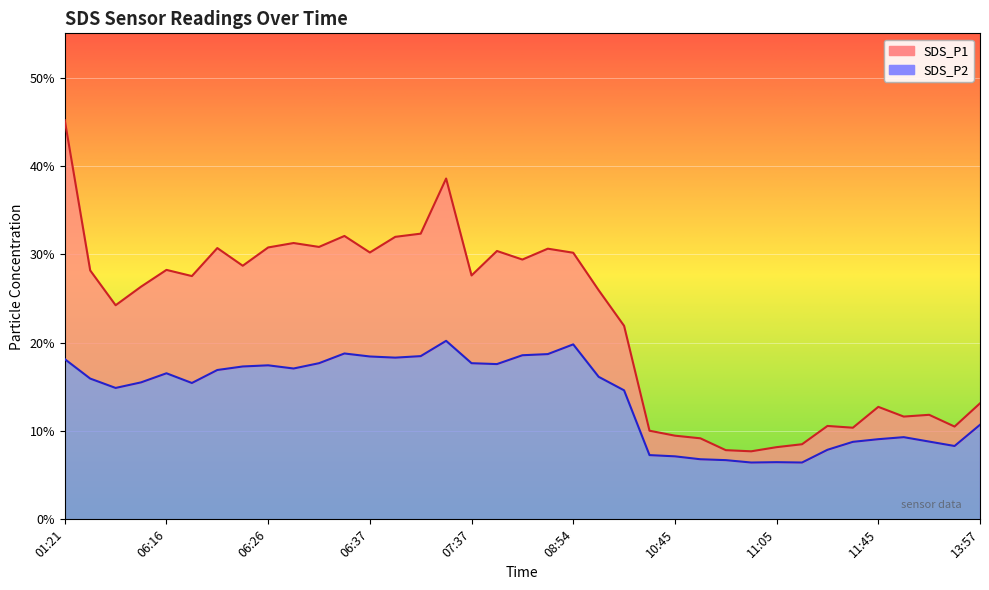

What are all the series names shown in the legend?

SDS_P1, SDS_P2